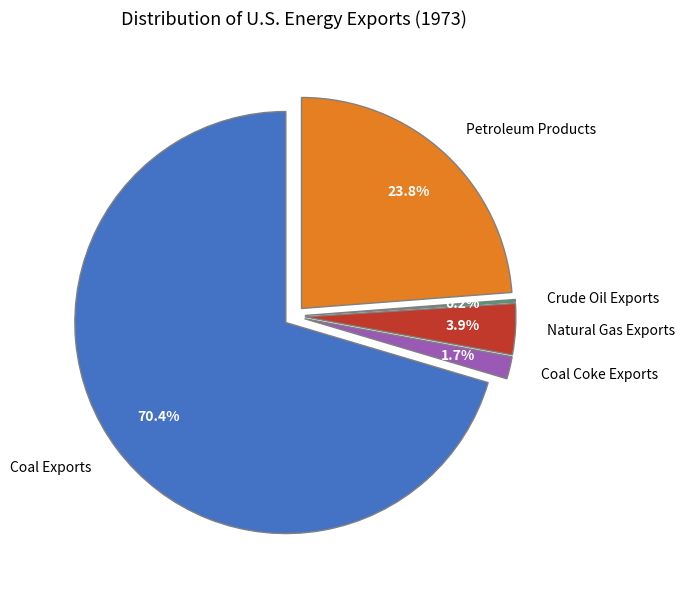

Which has a higher value, Petroleum Products or Natural Gas Exports?

Petroleum Products